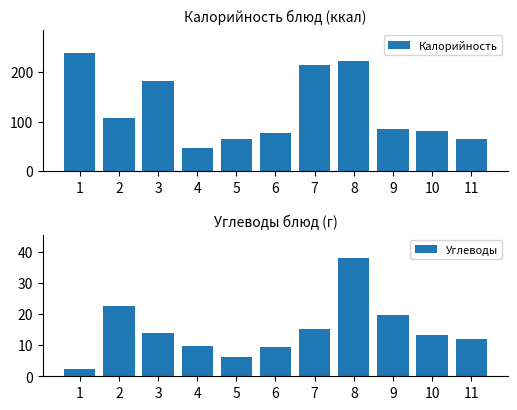

At which category is the sum across all series the highest?

8